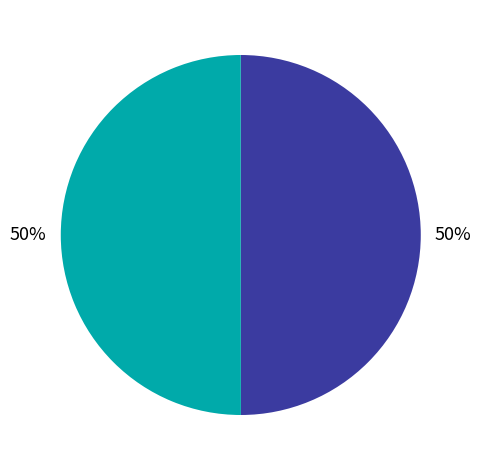

To the nearest percent, what is the average slice percentage?

50%